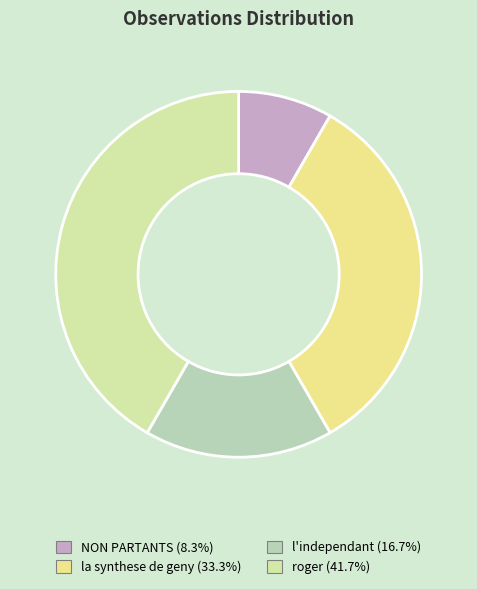

How many segments does this pie chart have?

4